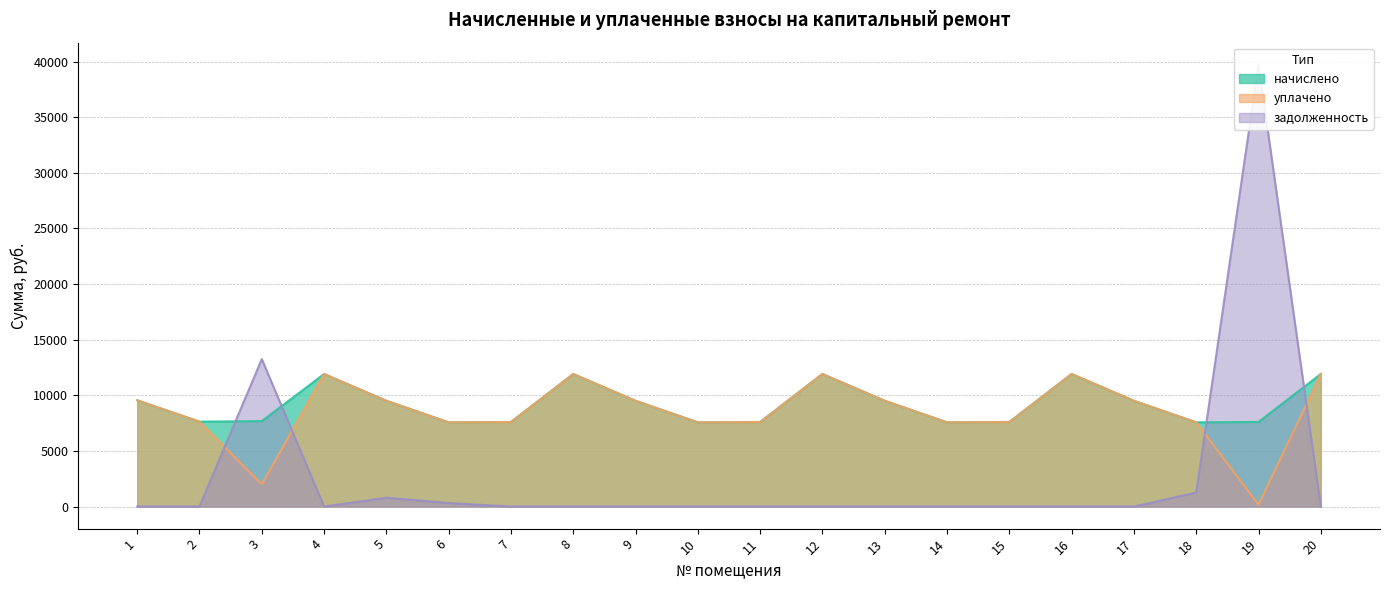

True or false: задолженность has a value of 0.0 at 15.

True